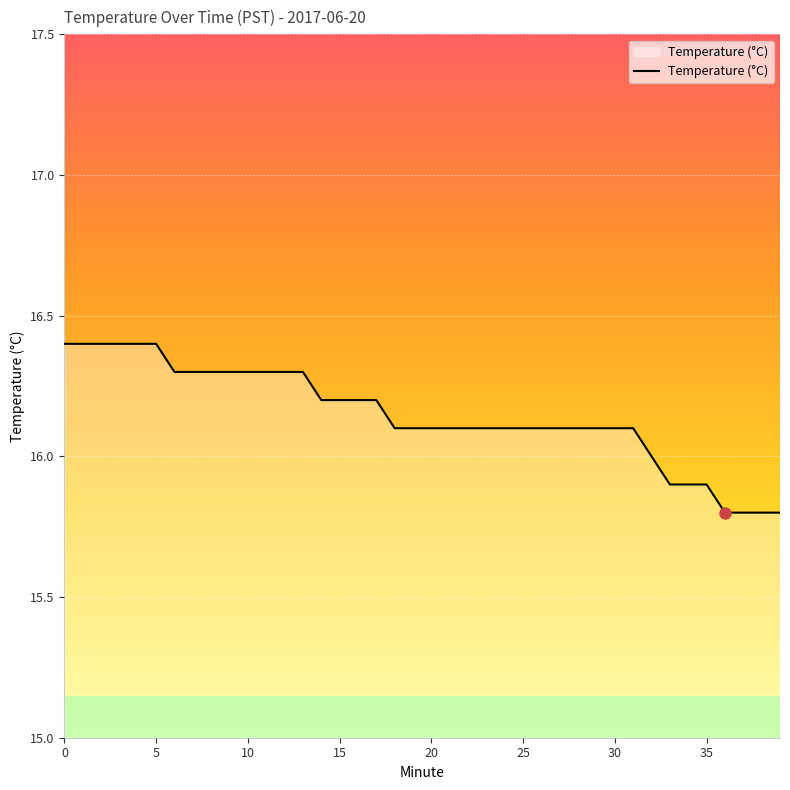

What is the maximum value shown in the chart?

16.4